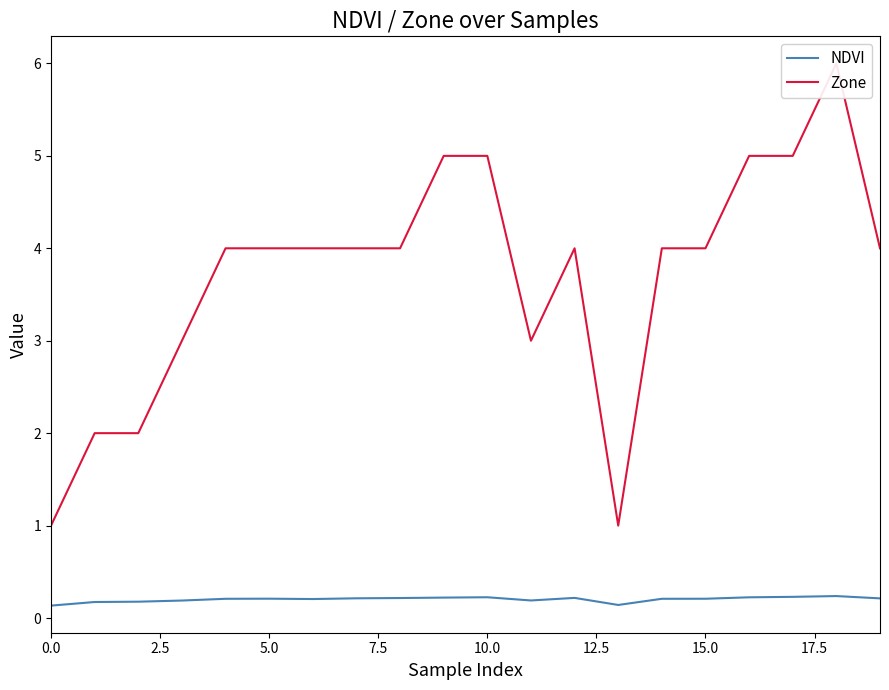

What is the sum of all Zone values?

74.0